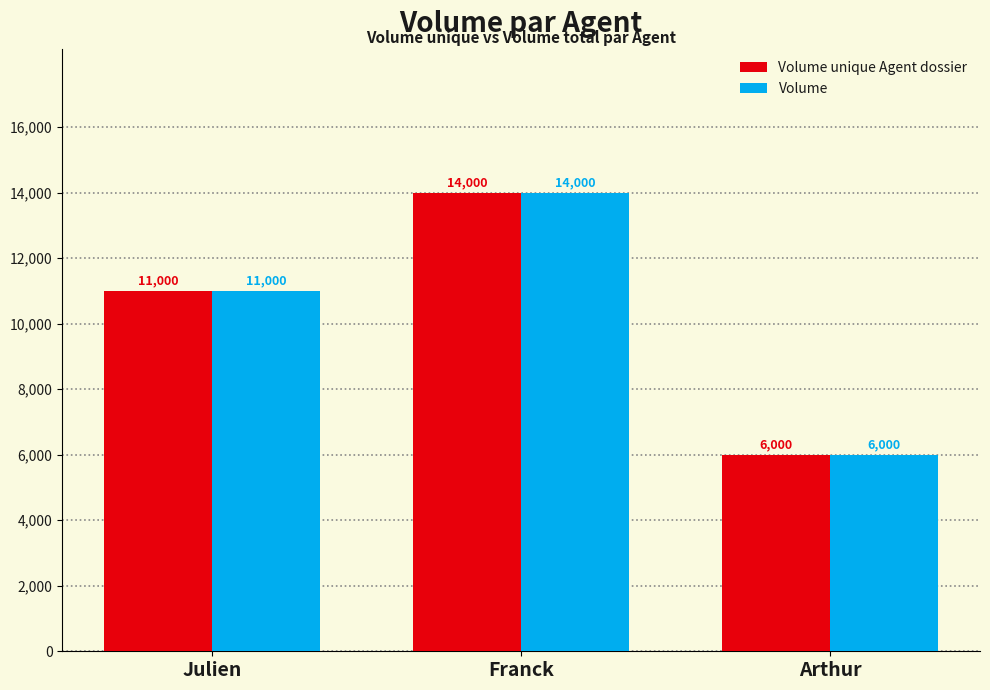

How many data points in Volume unique Agent dossier are less than 11000?

1